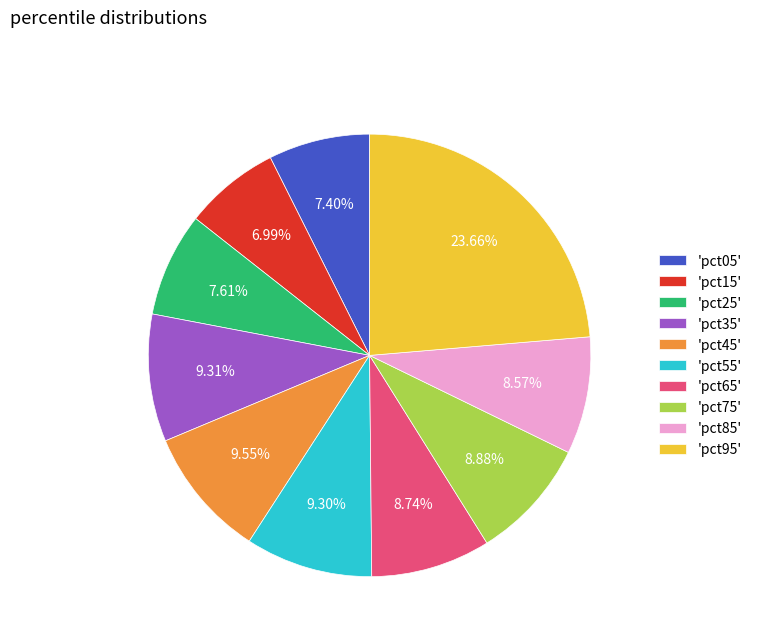

How many segments does this pie chart have?

10